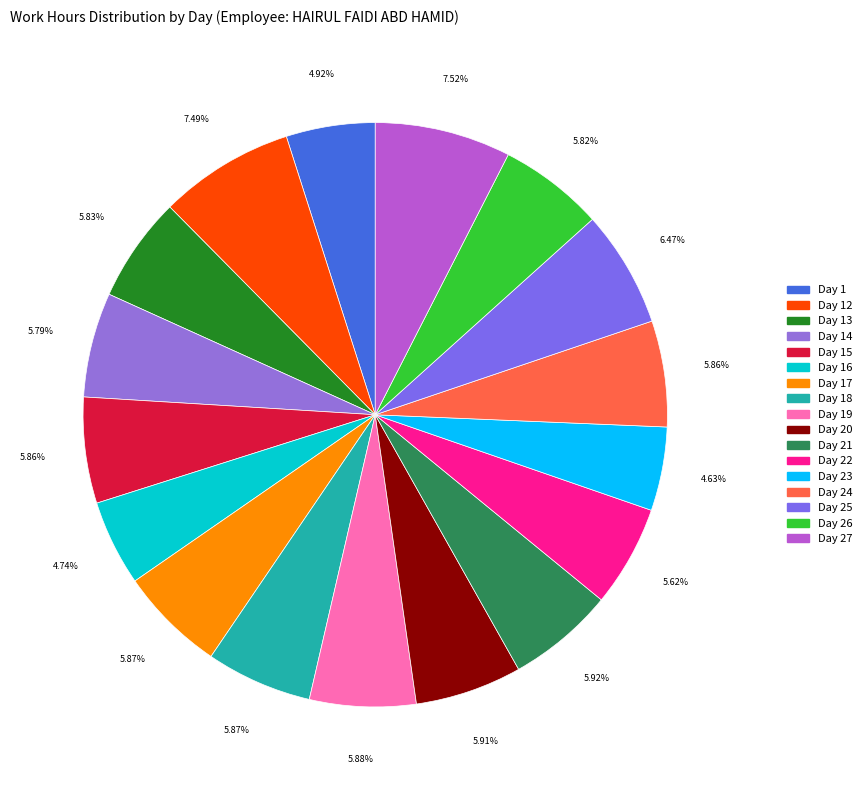

Is it true that Day 14 is 6% of the pie?

True